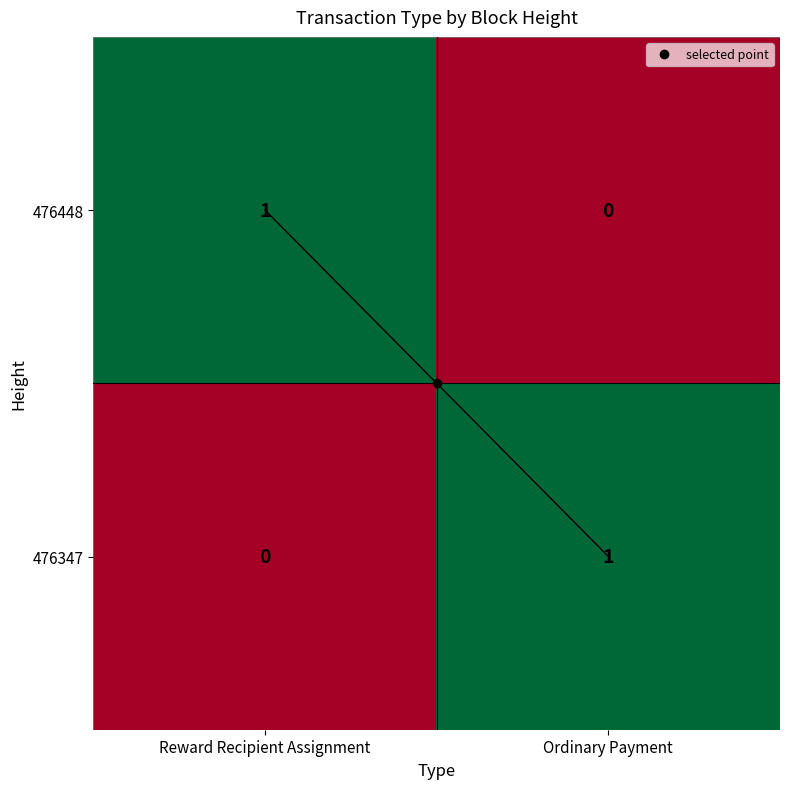

List the labels in order of 476448 value, smallest first.

Ordinary Payment, Reward Recipient Assignment